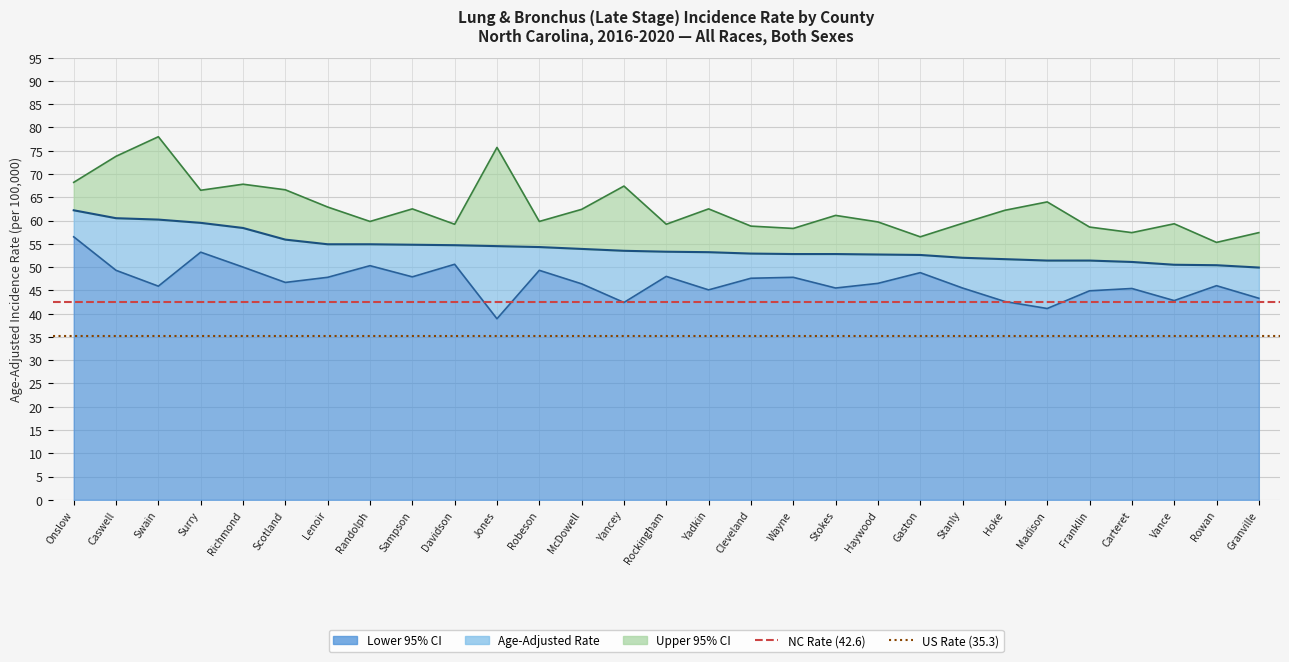

What is the value of the US Rate (35.3) point at the 2nd from the left?

35.3